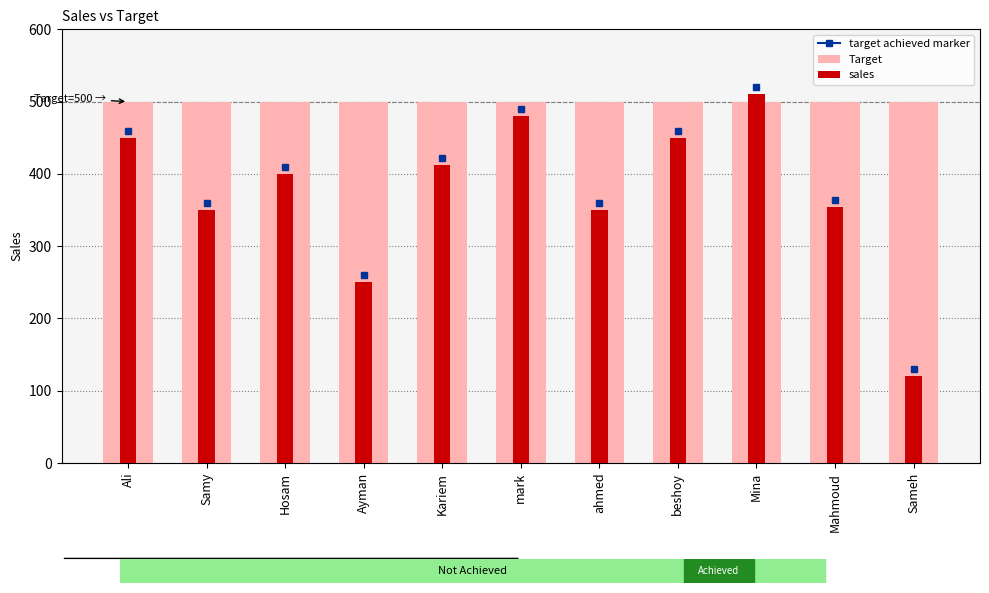

Reading left to right, list all the values displayed in this chart.

Target: 500	500	500	500	500	500	500	500	500	500	500
sales: 450	350	400	250	412	480	350	450	510	354	120